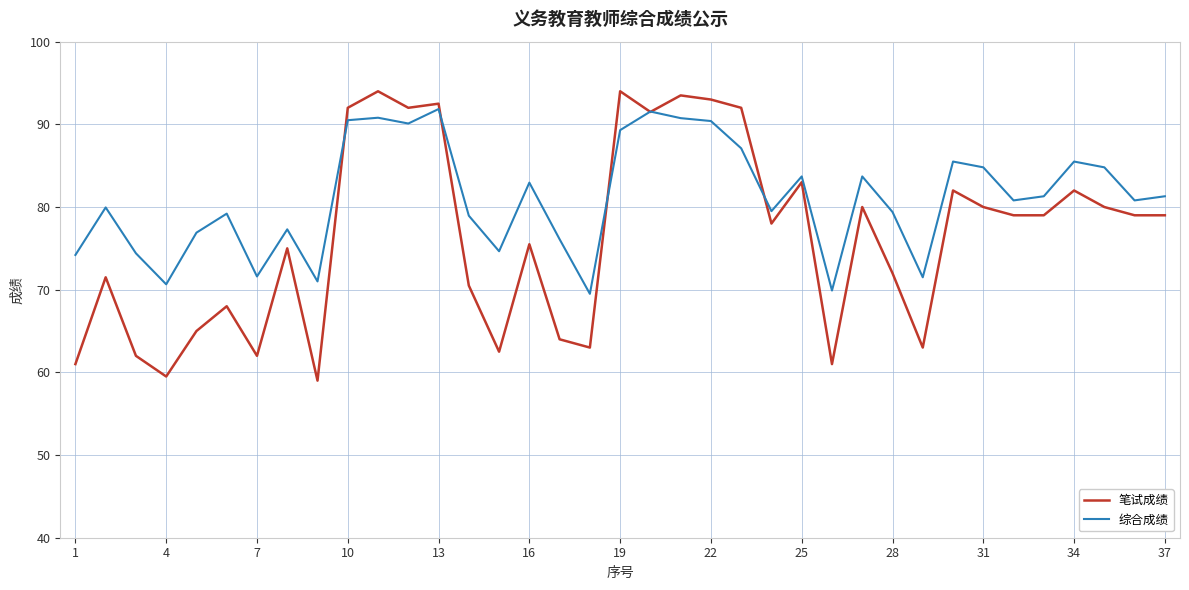

True or false: 综合成绩 has more than 1 interior local peaks.

True